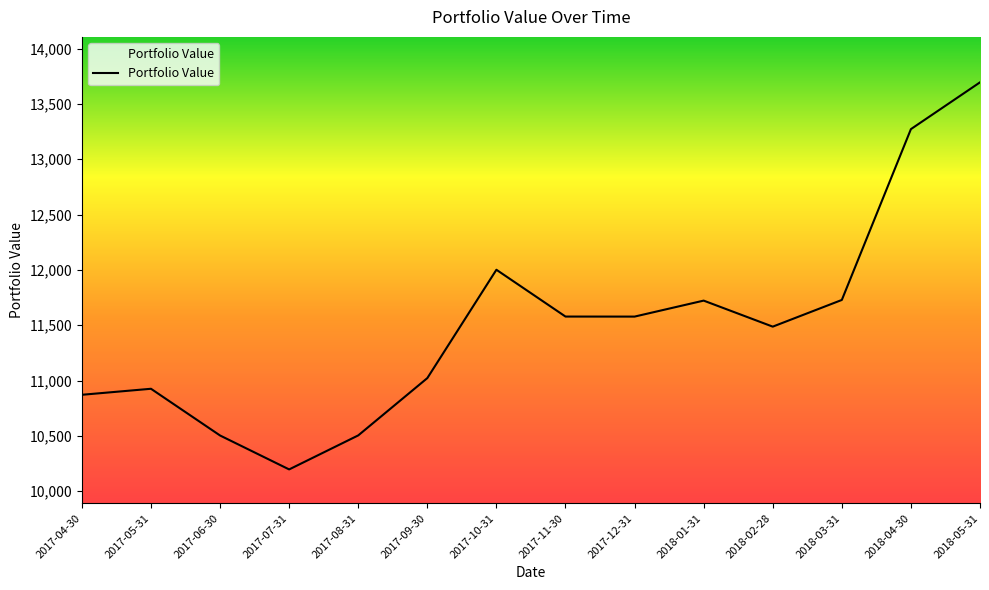

What is the difference between the values at 2018-02-28 and 2017-12-31?

90.8